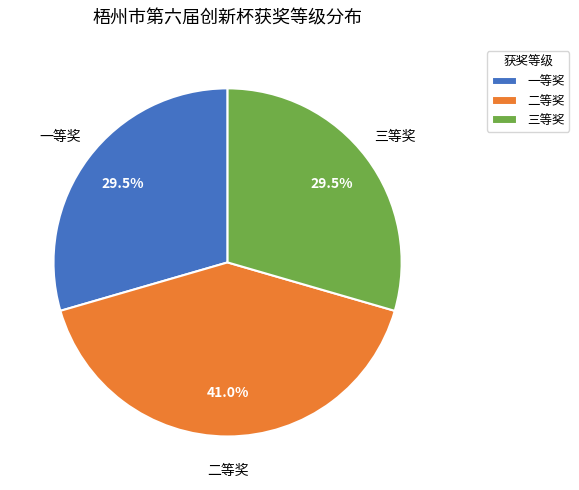

What is the ratio of the value at 二等奖 to the value at 一等奖?

1.4